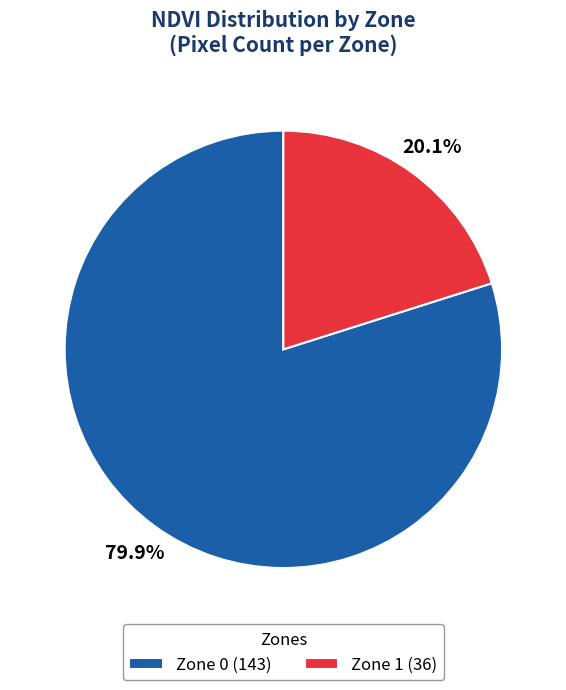

What is the largest slice in the pie chart?

Zone 0